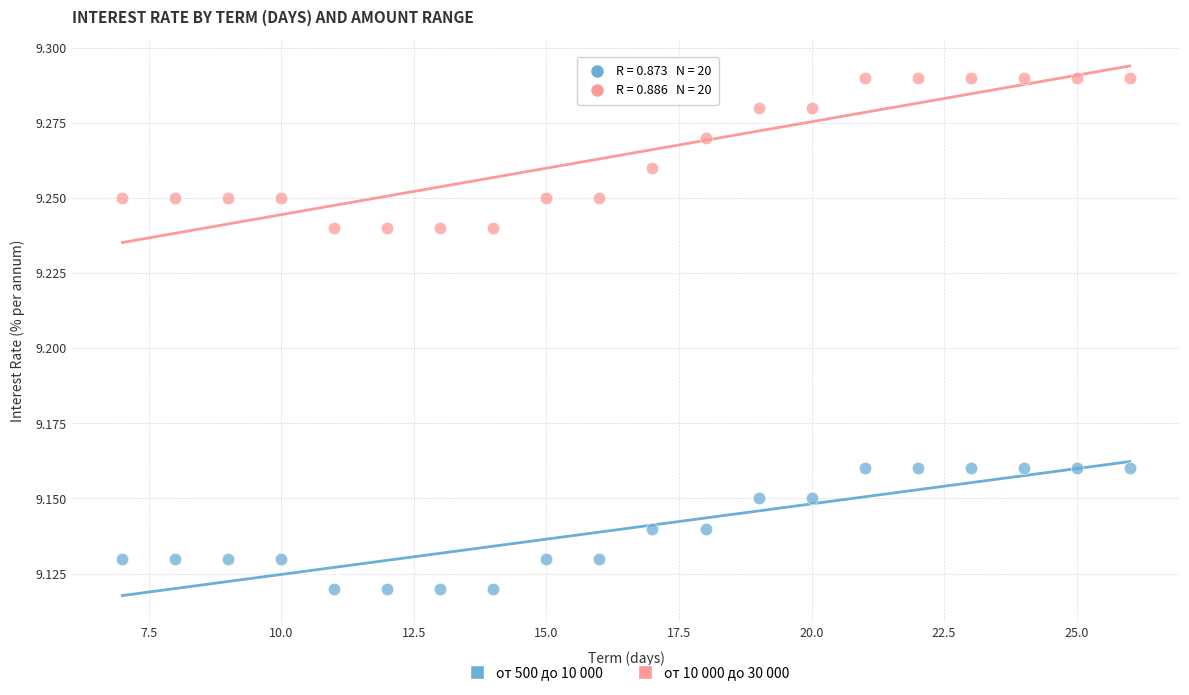

Which series contains the highest Y value?

от 10 000 до 30 000